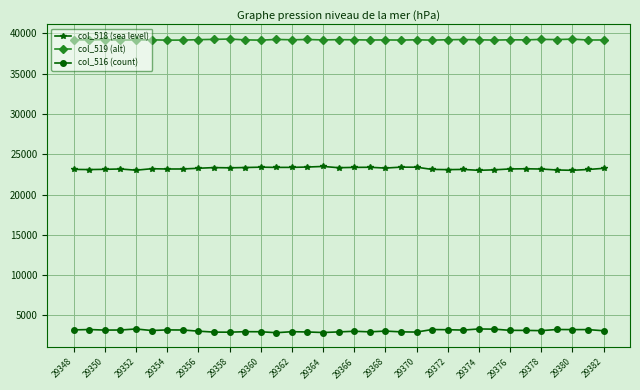

True or false: col_516 (count) and col_518 (sea level) intersect in this chart.

False